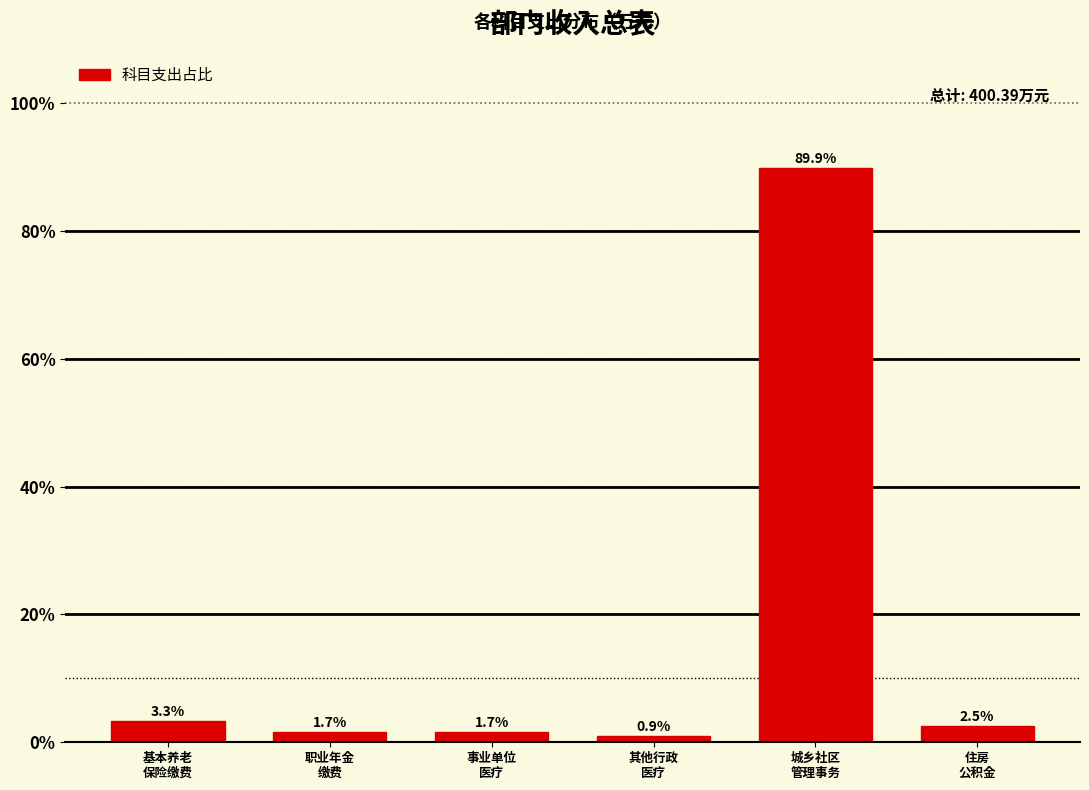

Reading left to right, list all the values displayed in this chart.

3.3	1.7	1.7	0.9	89.9	2.5